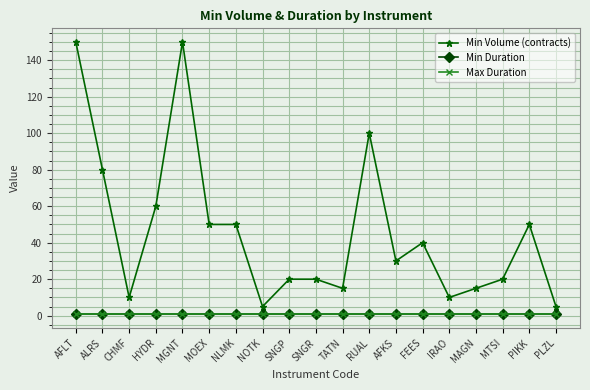

What is the sum of the Min Duration values at MAGN and MTSI?

1.4